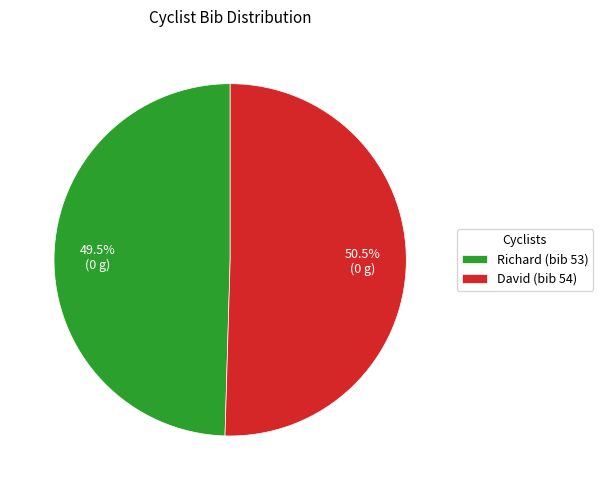

How many slices are in this pie chart?

2